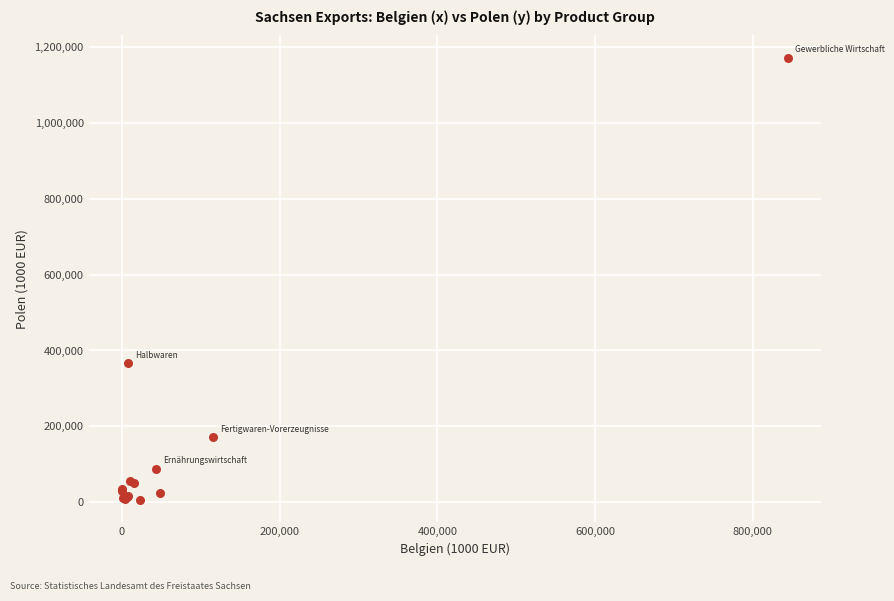

What Y value in the scatter plot is closest to 588832?

365775